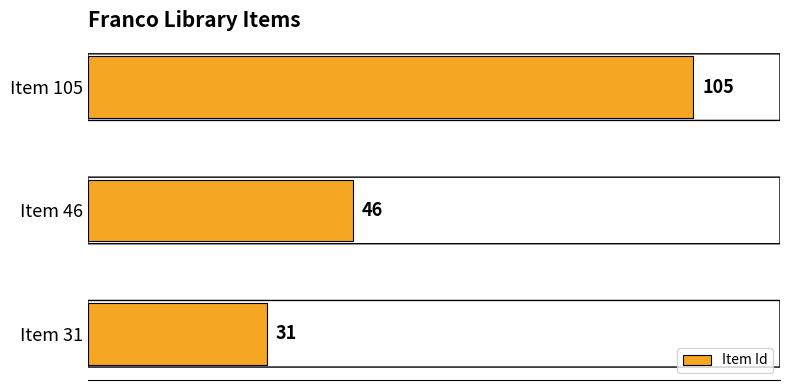

List the labels in order of value, largest first.

Item 105, Item 46, Item 31